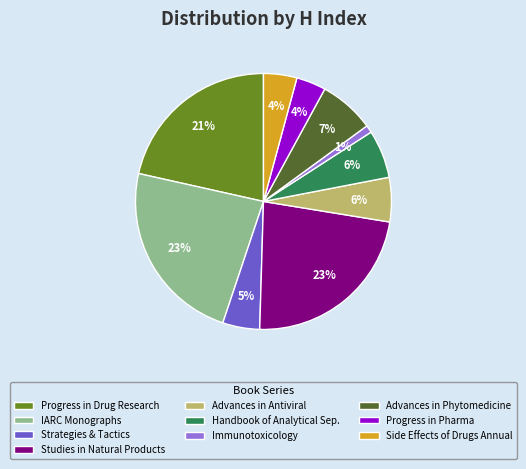

To the nearest percent, what is the difference between the Studies in Natural Products and Advances in Phytomedicine slice percentages?

16%